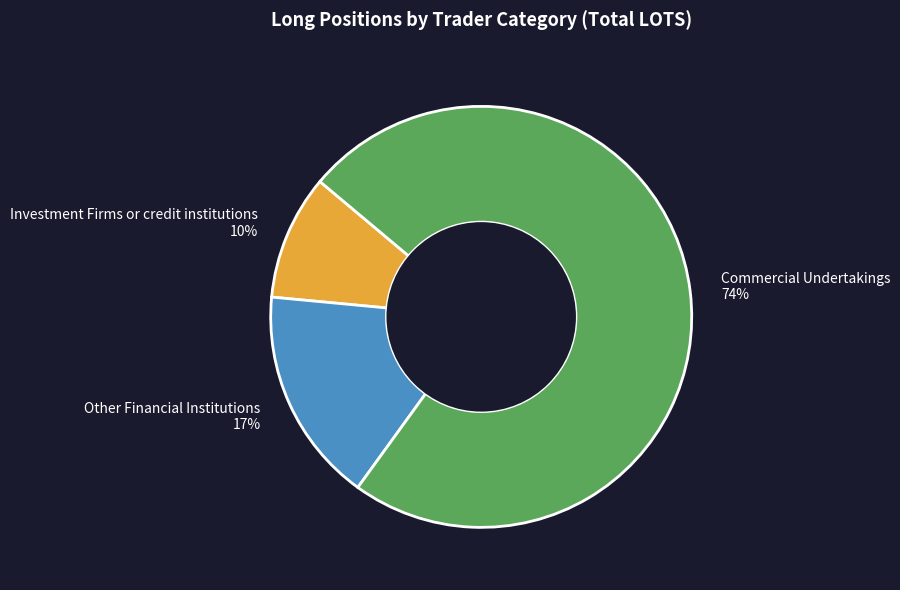

How many segments does this pie chart have?

3